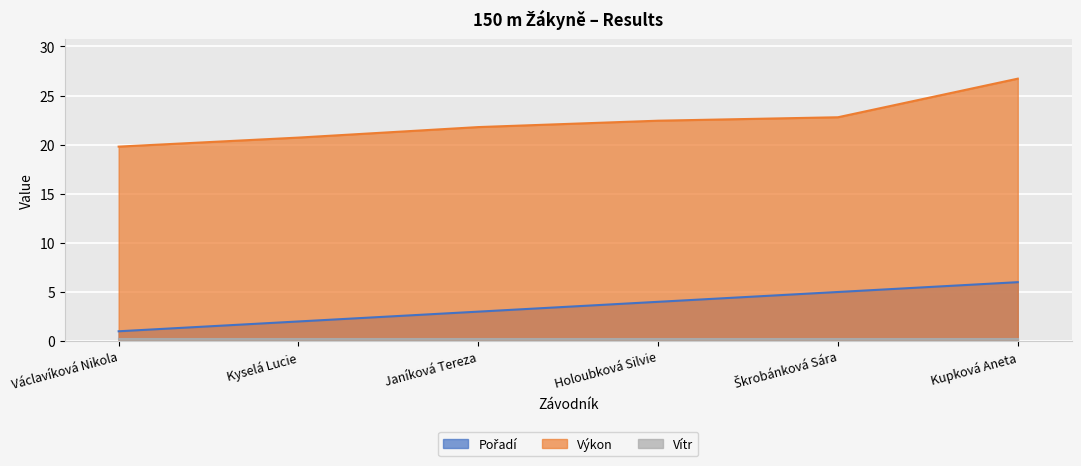

What is the average value of the Pořadí series?

3.5